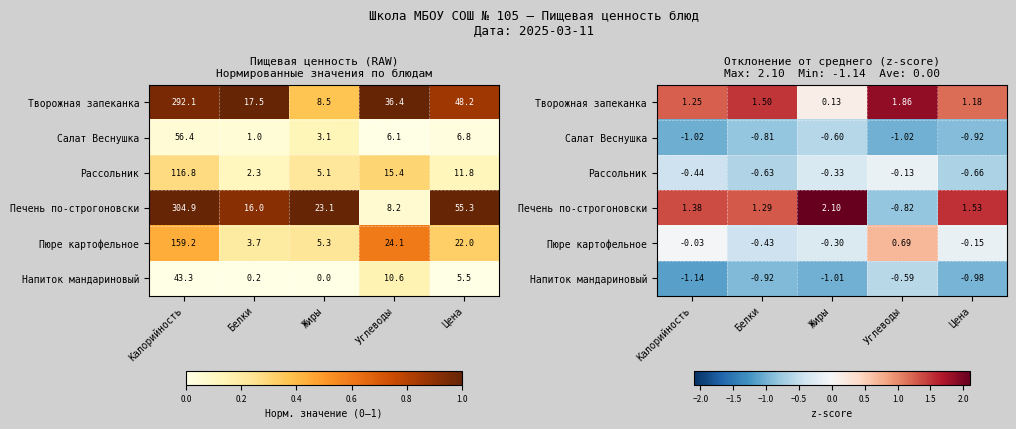

How many positive values does the Пюре картофельное series have?

1